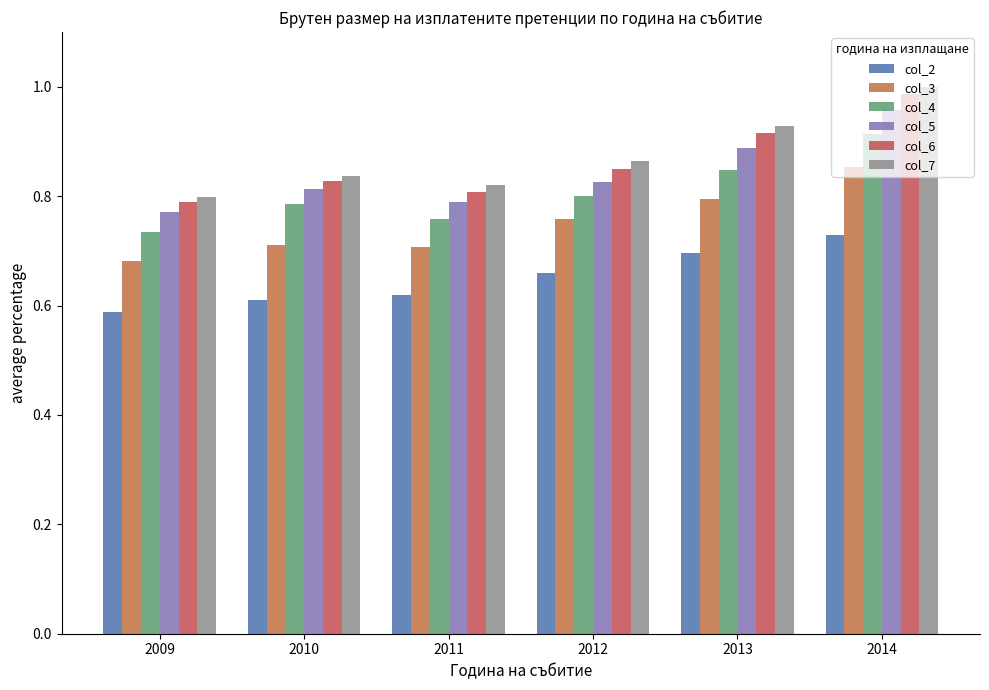

What is the sum of the col_7 values at 2012 and 2010?

1.7